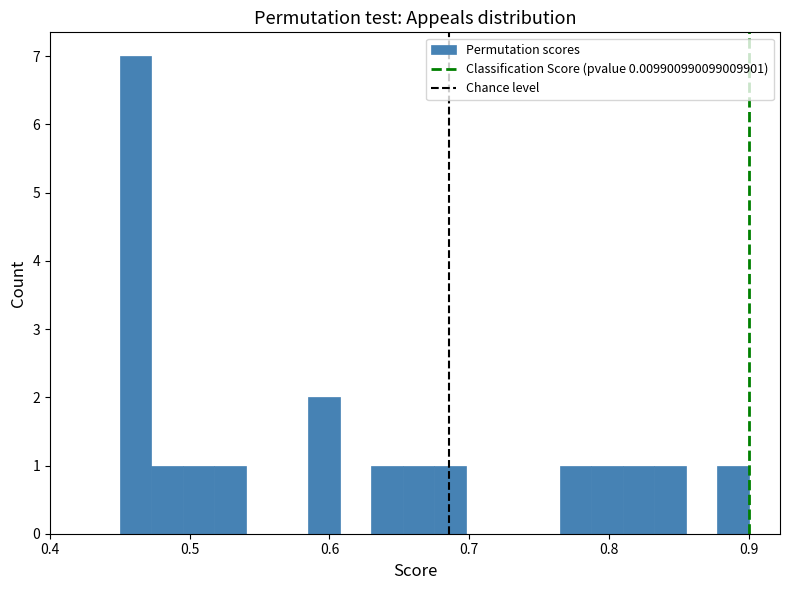

Read against the x-axis, roughly where is the centre of the tallest bar?

0.46